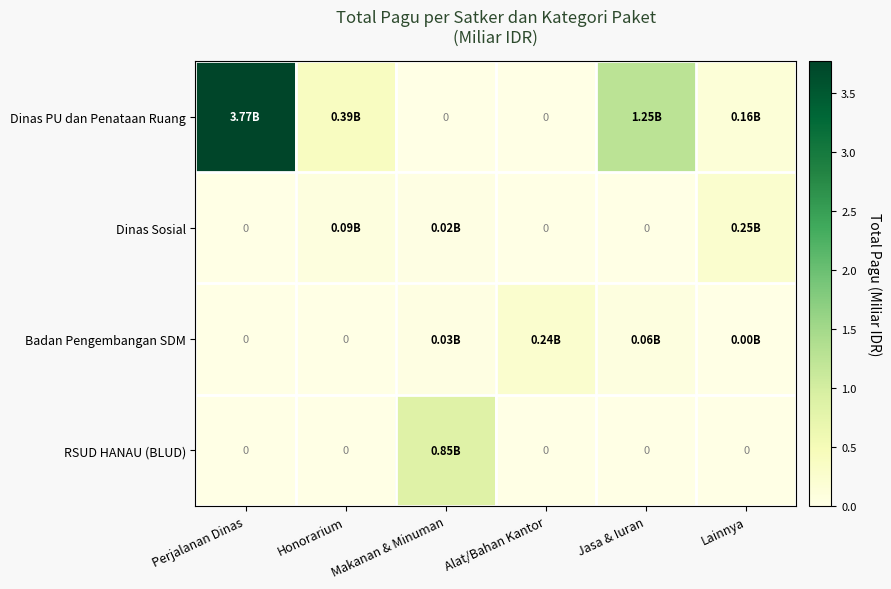

What is the greatest value displayed?

3.8